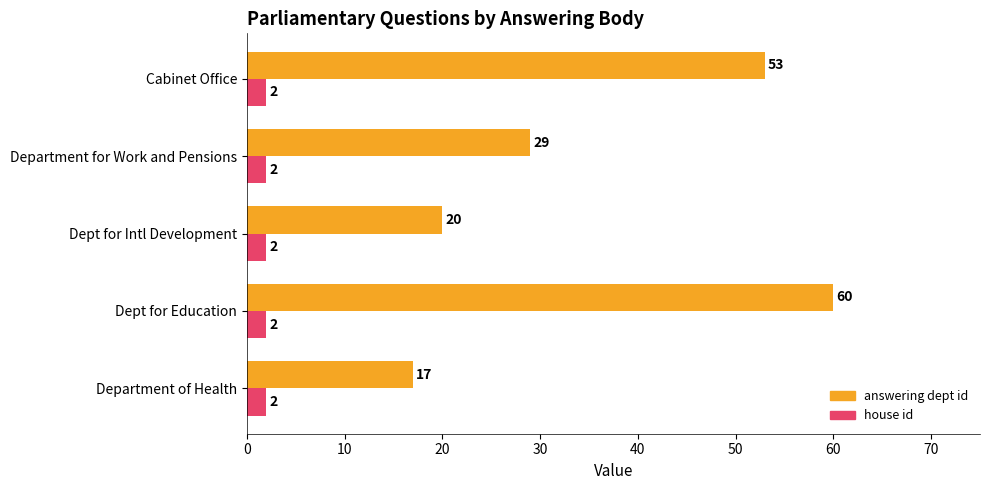

Which series has the widest spread of values?

answering dept id